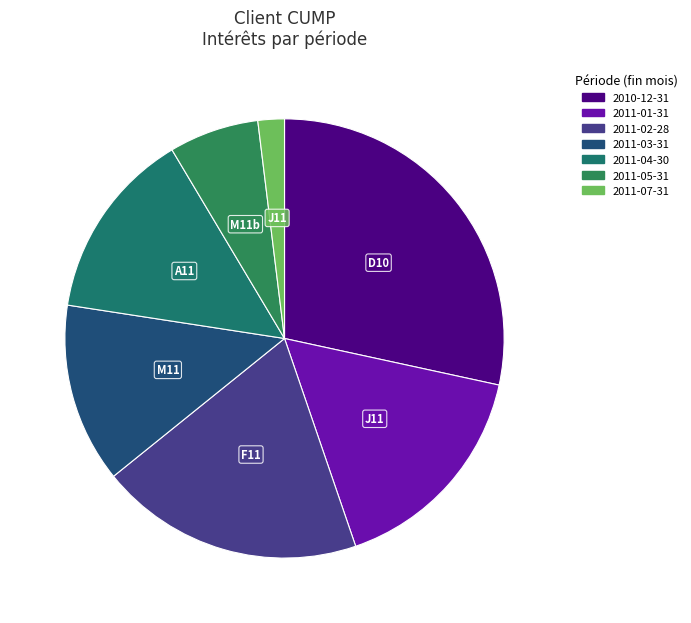

Does 2011-01-31 represent more than half of the total?

No